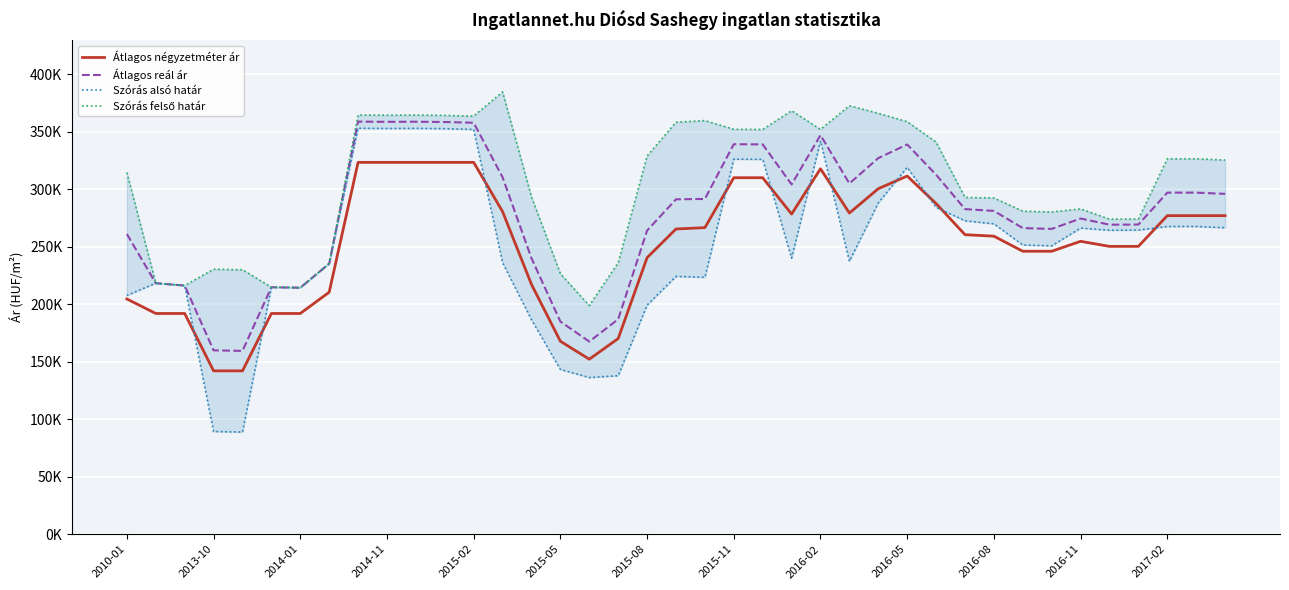

True or false: Szórás alsó határ and Szórás felső határ cross at least once.

False